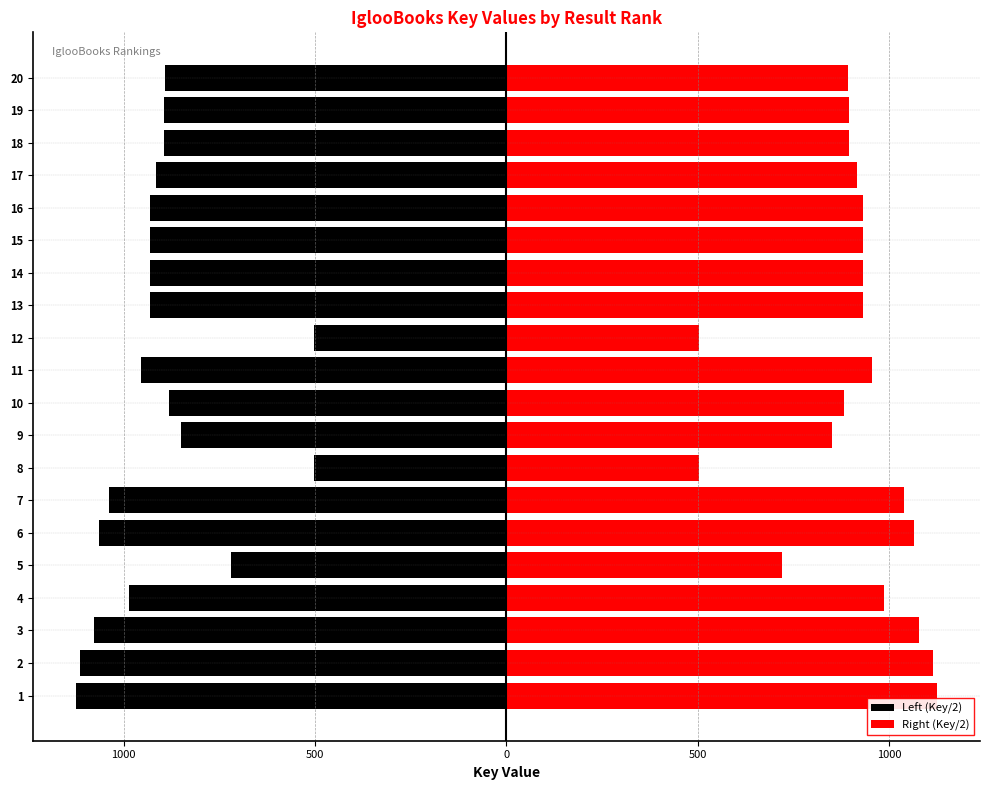

How many series are shown in this chart?

2